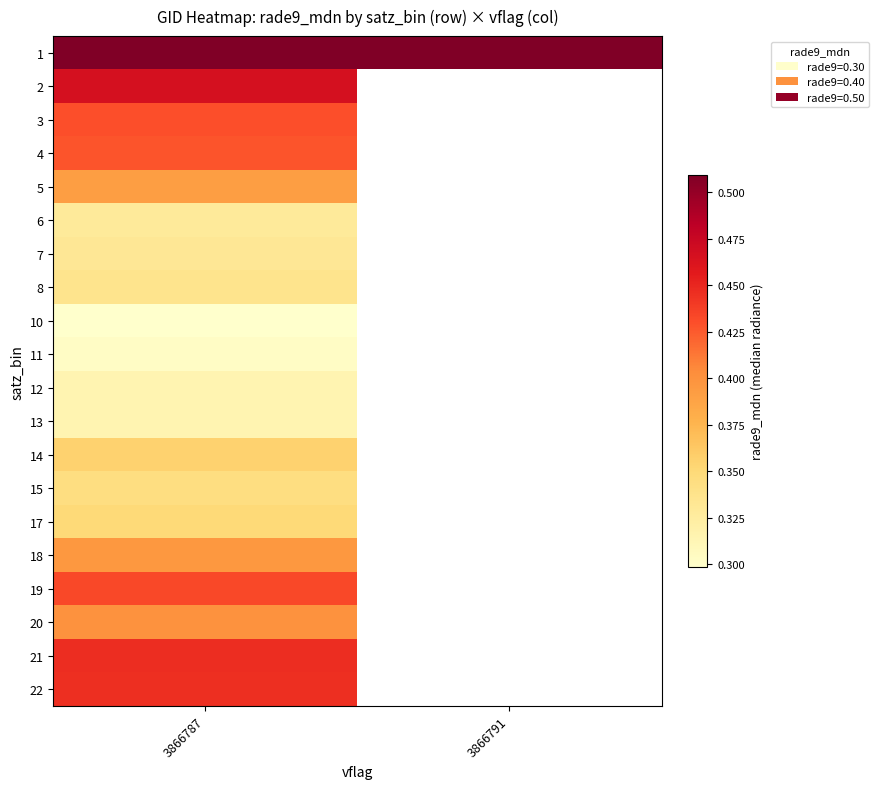

At which category is the sum across all series the highest?

3866787